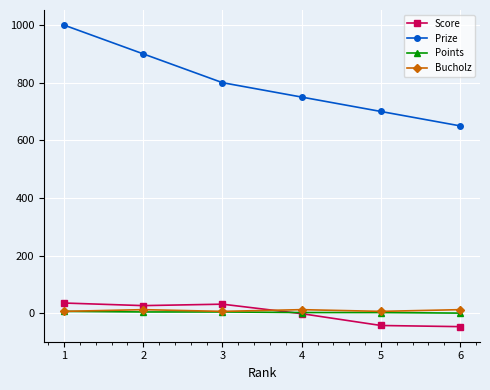

Between which two adjacent categories do Score and Bucholz first intersect?

3 and 4